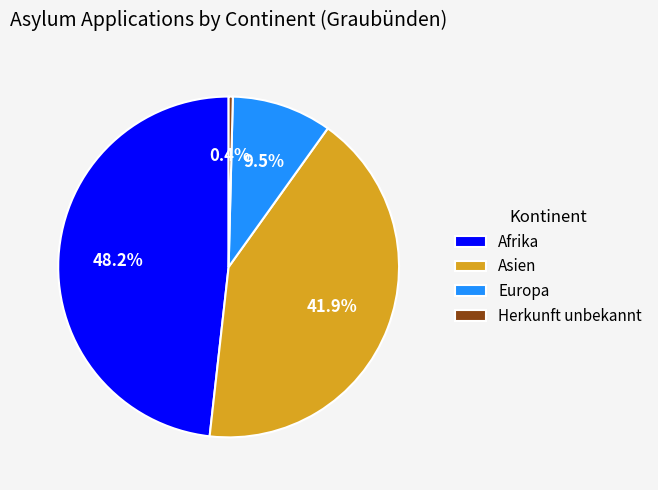

How many segments does this pie chart have?

4